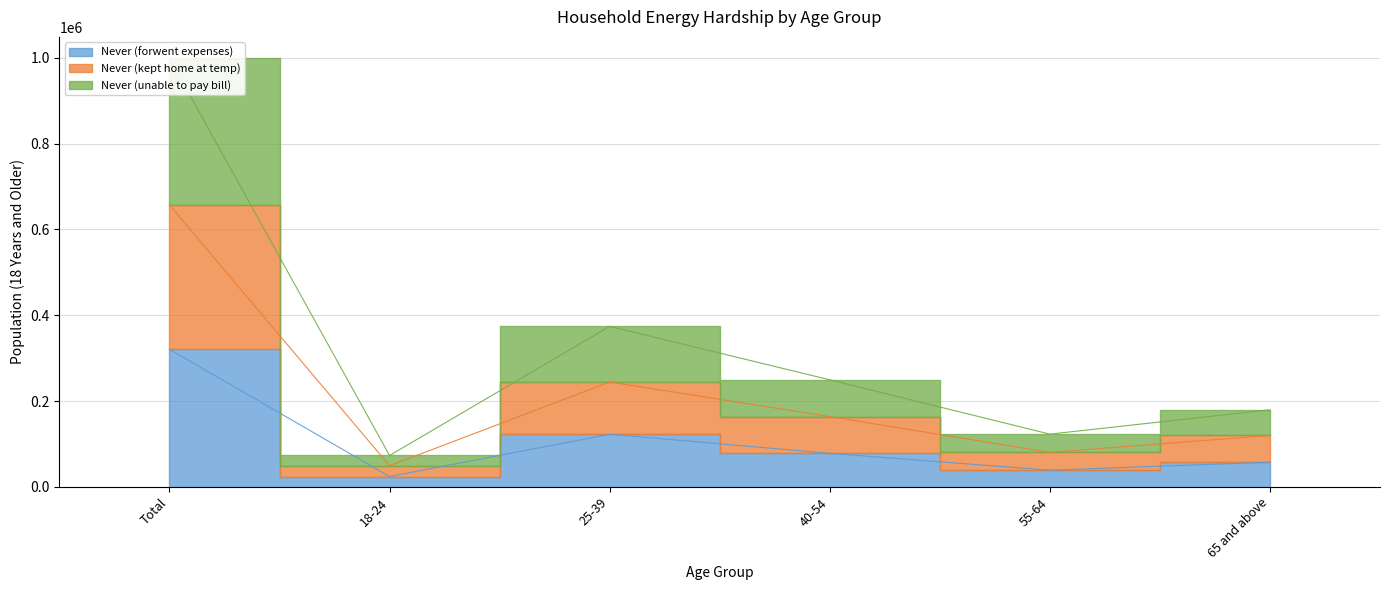

What is the difference between the Never (forwent expenses) values at 40-54 and 18-24?

53959